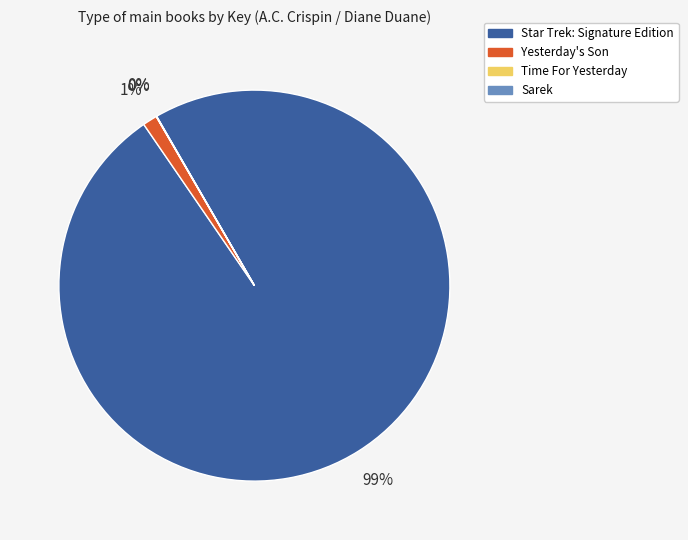

Is the sum of Yesterday's Son and Star Trek: Signature Edition greater than half?

Yes